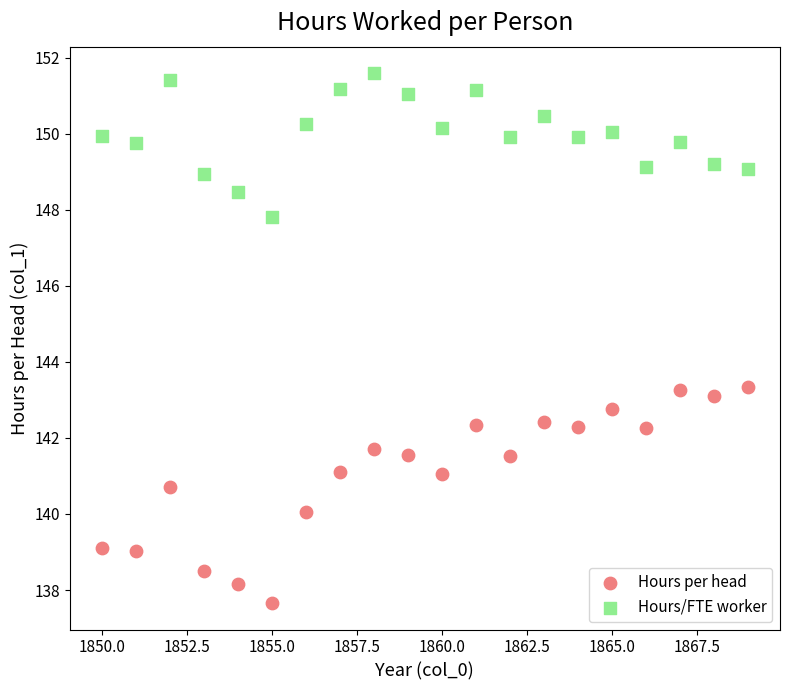

Which series contains the lowest Y value?

Hours per head